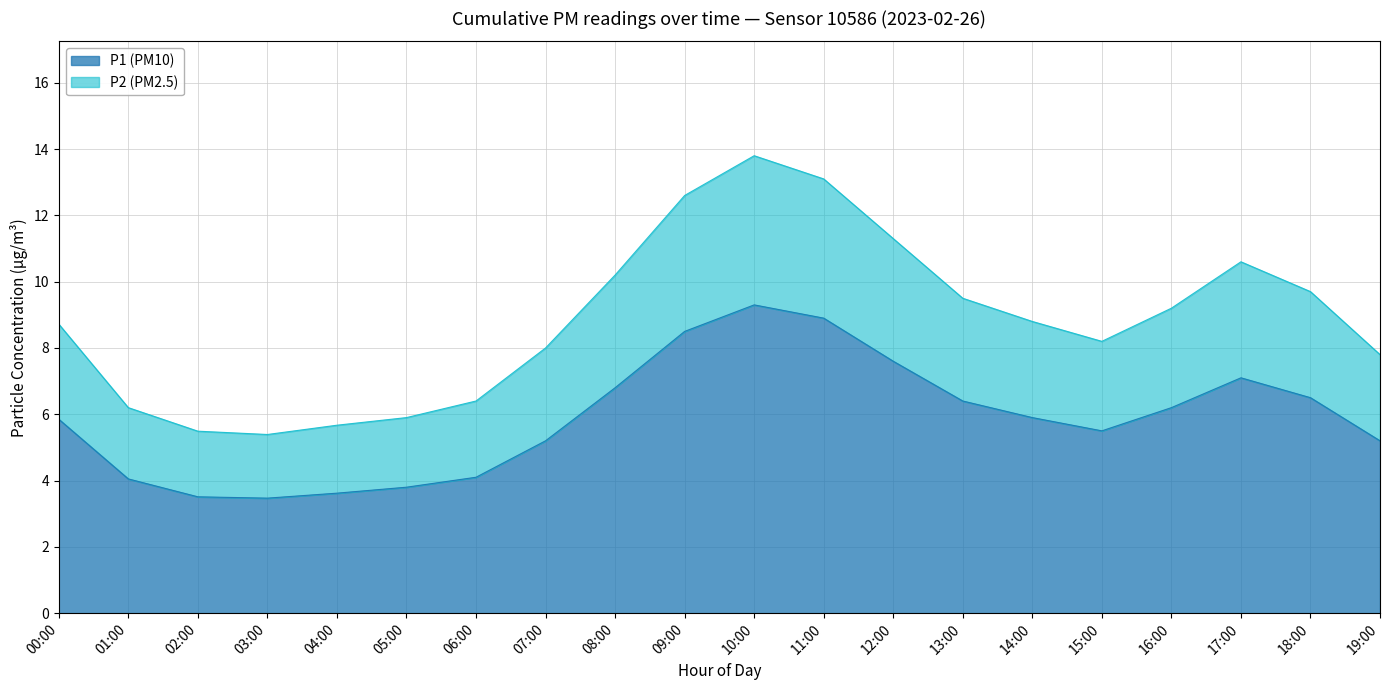

What is the label of the 8th point from the right?

12:00